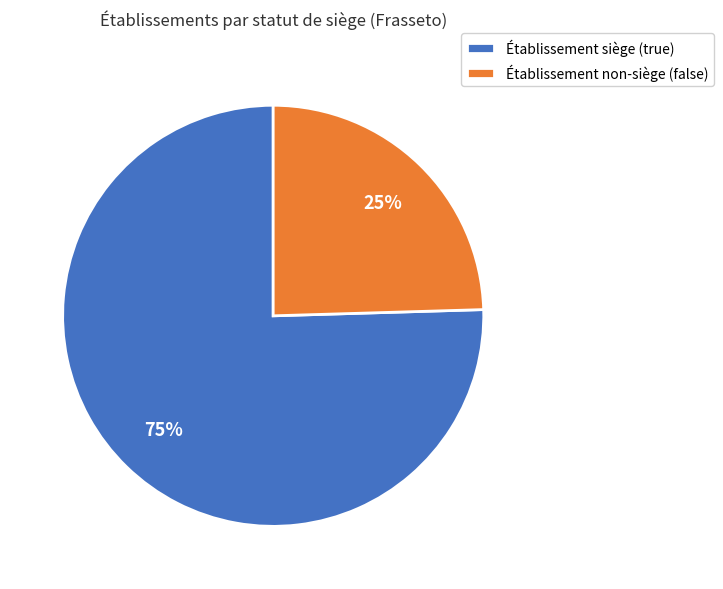

Which slice is the smallest?

Établissement non-siège (false)